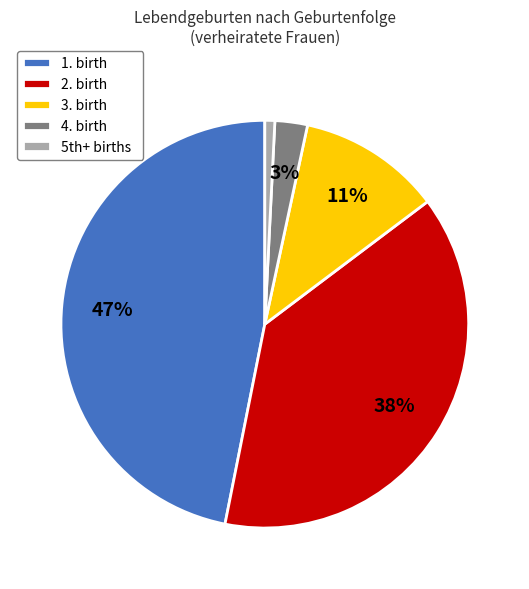

What percentage is the 2. birth slice, to the nearest percent?

38%